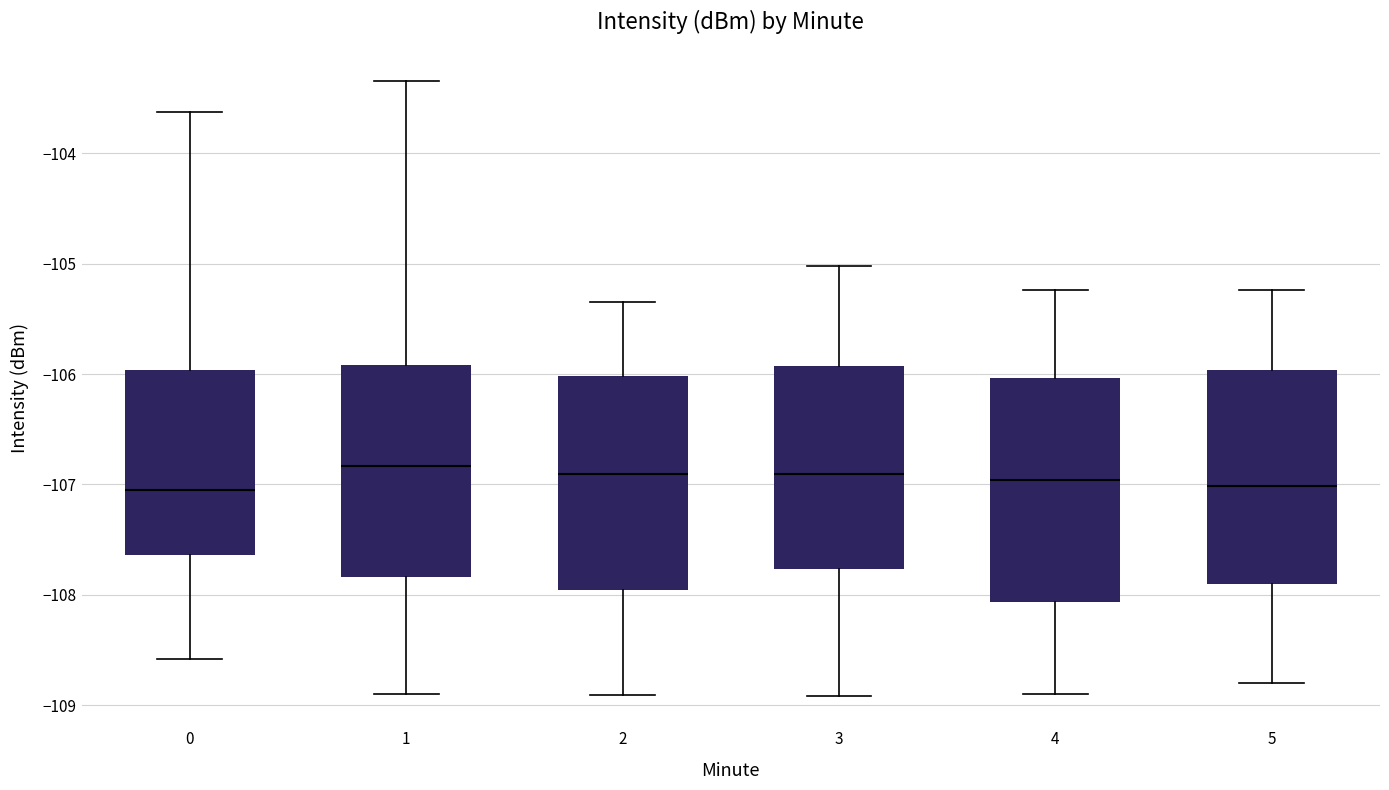

Reading left to right, transcribe this box plot: for each box, give where its median line is, the range the box spans, and where its two whiskers end, as read against the y-axis. The values are not printed on the chart, so give them approximately, as read against the axis.

0: median -107.0, box -107.6 to -106.0, whiskers -108.6 to -103.6
1: median -106.8, box -107.8 to -105.9, whiskers -108.9 to -103.3
2: median -106.9, box -108.0 to -106.0, whiskers -108.9 to -105.3
3: median -106.9, box -107.8 to -105.9, whiskers -108.9 to -105.0
4: median -107.0, box -108.1 to -106.0, whiskers -108.9 to -105.2
5: median -107.0, box -107.9 to -106.0, whiskers -108.8 to -105.2